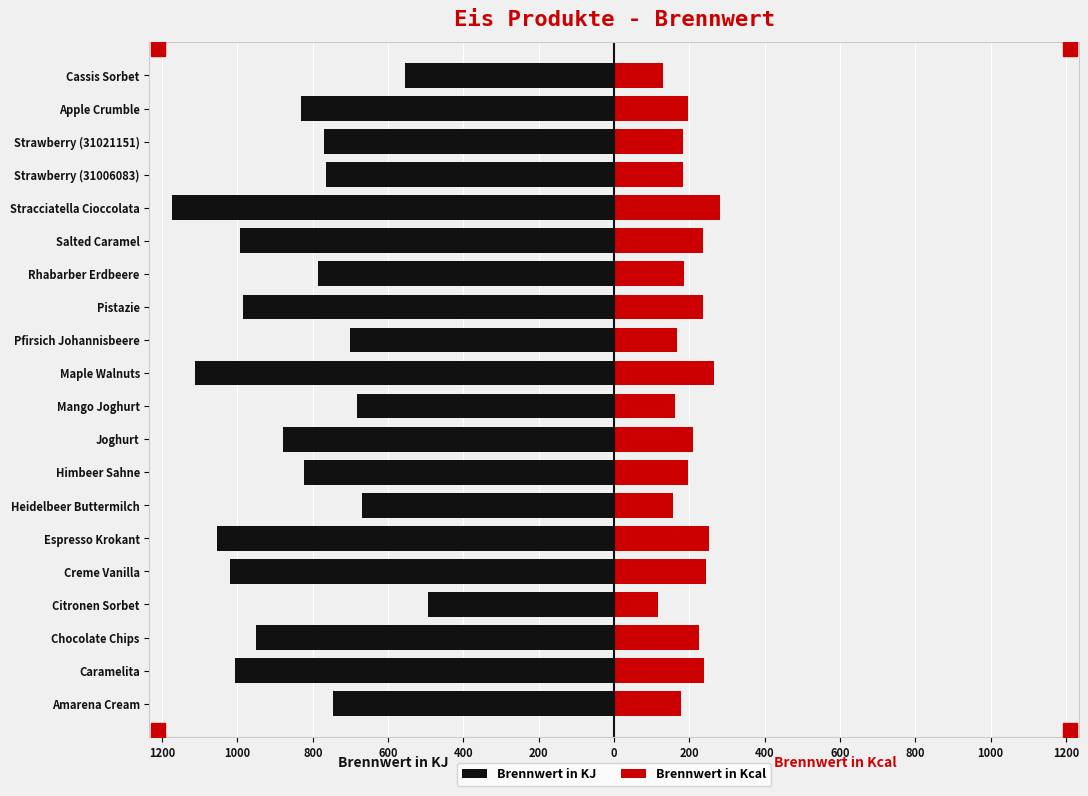

How many series are shown in this chart?

2